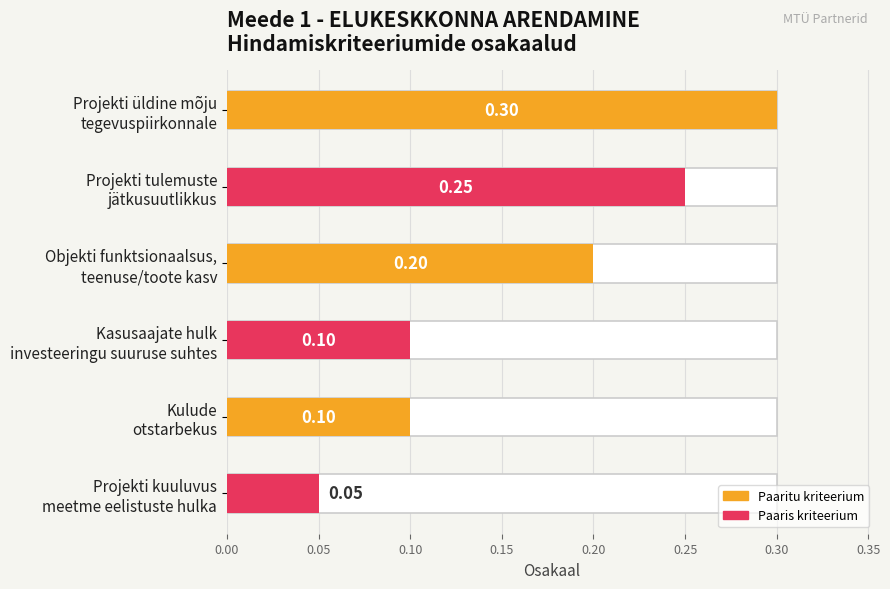

List the labels in order of value, smallest first.

Projekti kuuluvus meetme eelistuste hulka, Kasusaajate hulk, Kulude otstarbekus, Objekti funktsionaalsus, Projekti tulemuste jätkusuutlikkus, Projekti üldine mõju